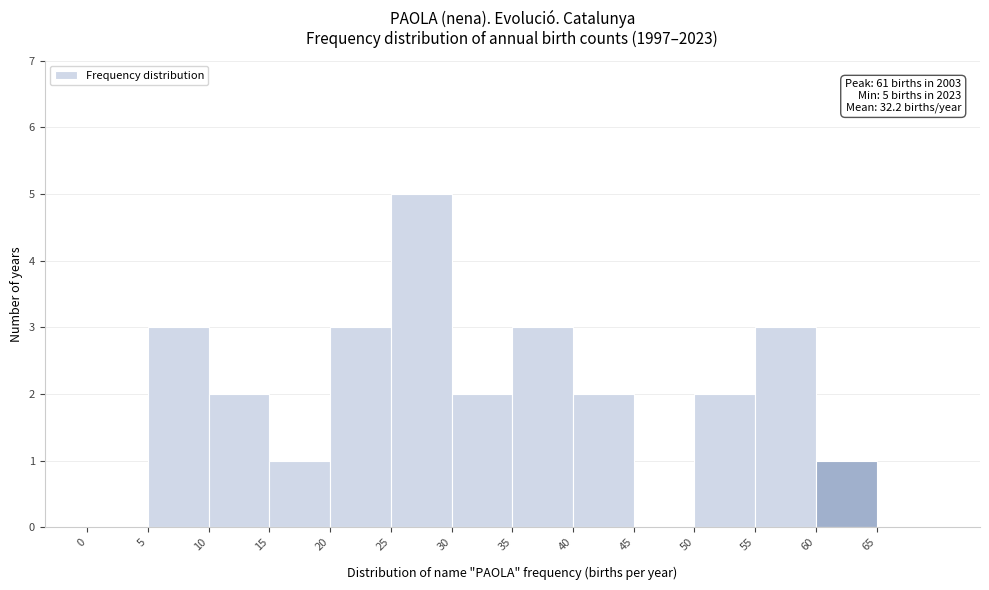

Which range on the x-axis has the tallest bar?

25 to 30